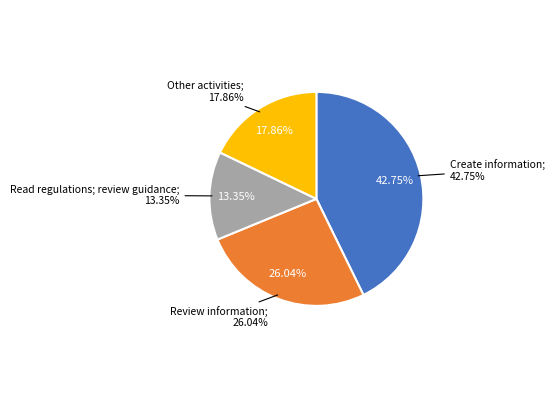

Is Create information the majority of the pie?

No